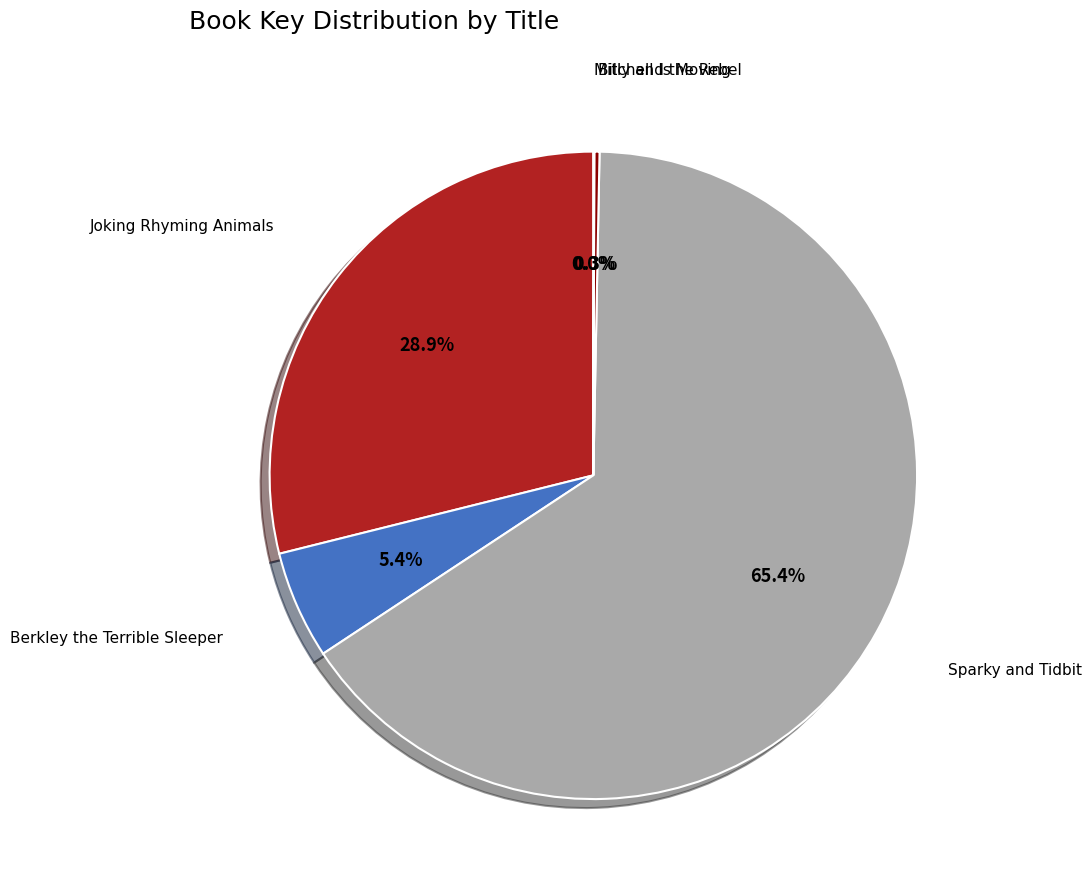

Combined, do Sparky and Tidbit and Joking Rhyming Animals account for over 50%?

Yes